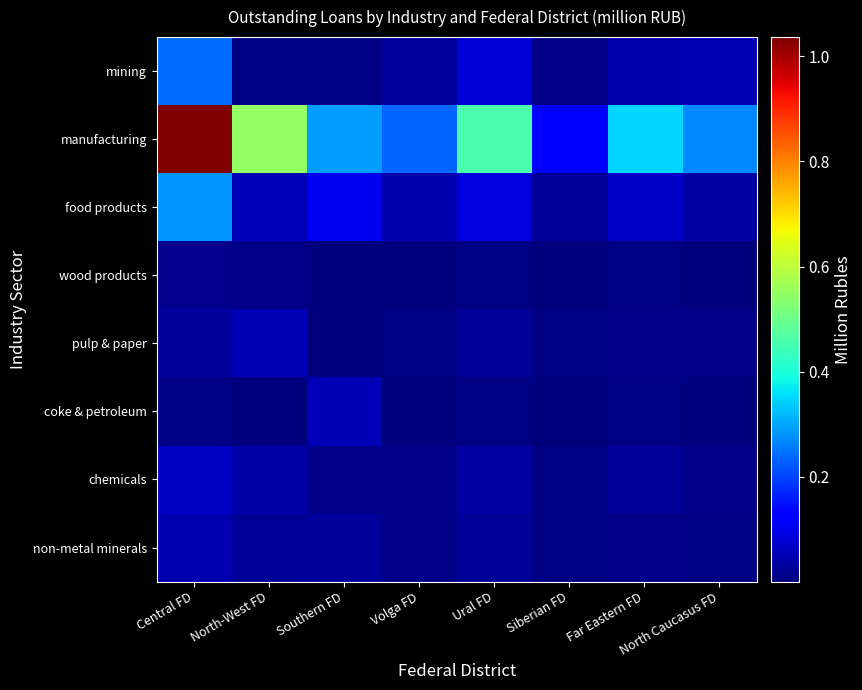

List the series in order of their peak value, highest first.

manufacturing, food products, mining, chemicals, coke & petroleum, pulp & paper, non-metal minerals, wood products